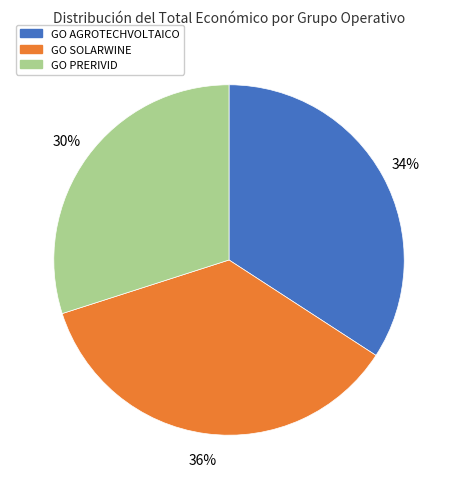

How many segments does this pie chart have?

3